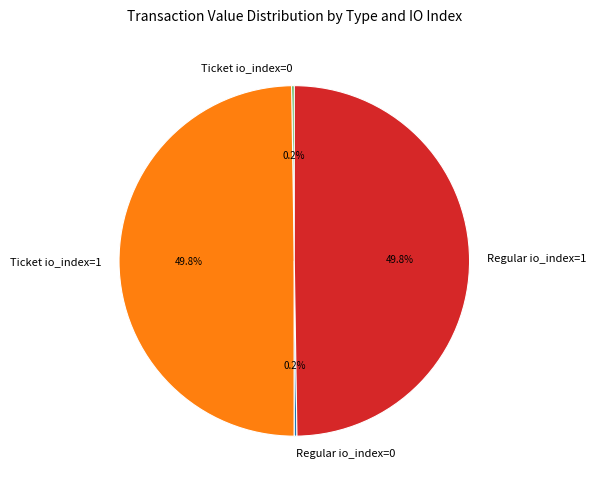

How much of the chart is everything except Ticket io_index=1?

50.2%